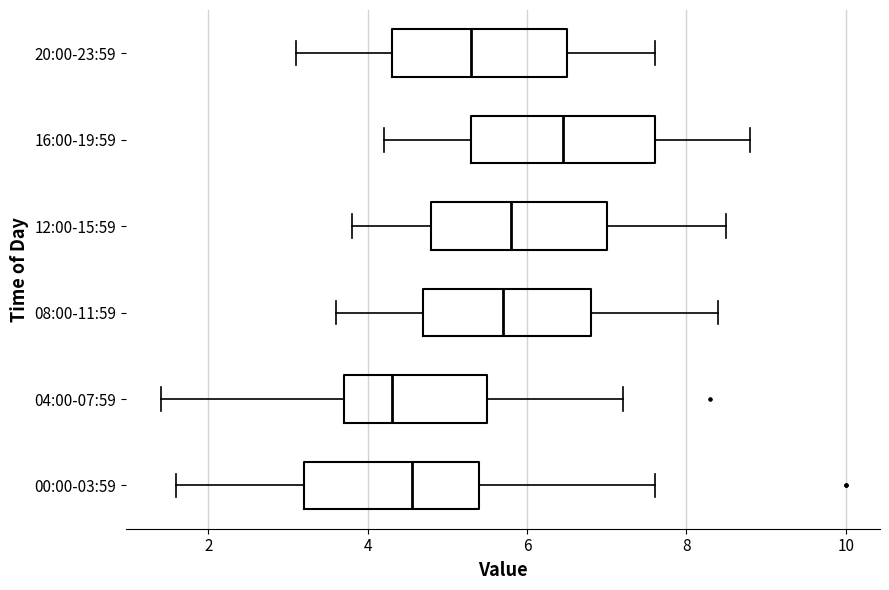

Which box has the furthest to the right median line?

16:00-19:59